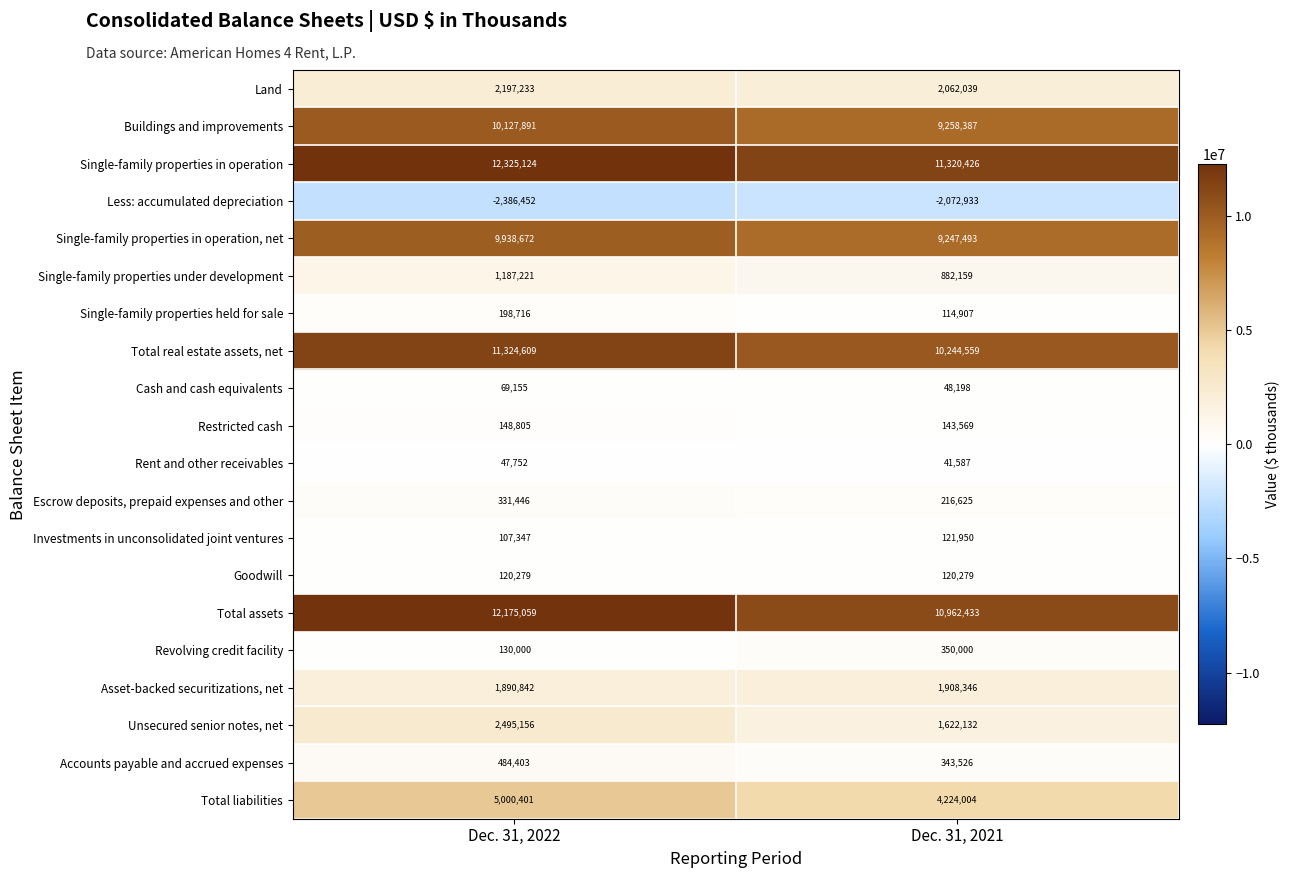

Which series has the widest spread of values?

Total assets